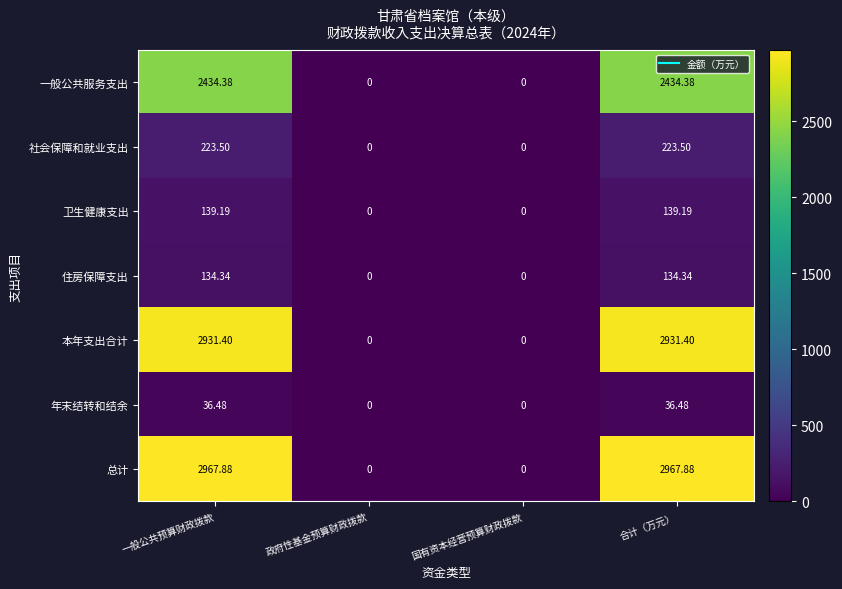

Is the value of 卫生健康支出 at 国有资本经营预算财政拨款 greater than the value of 总计 at 合计（万元）?

No